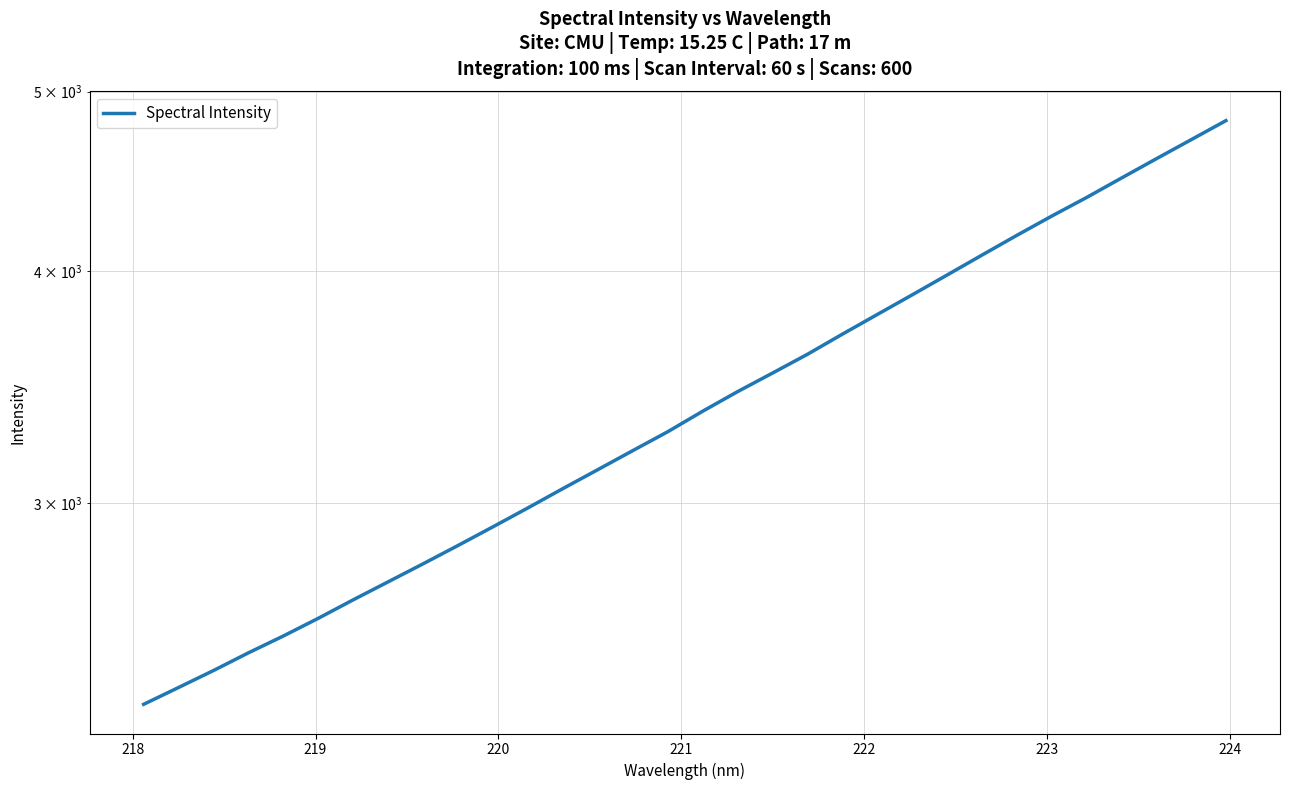

Does the chart display data point markers on the line(s)?

No